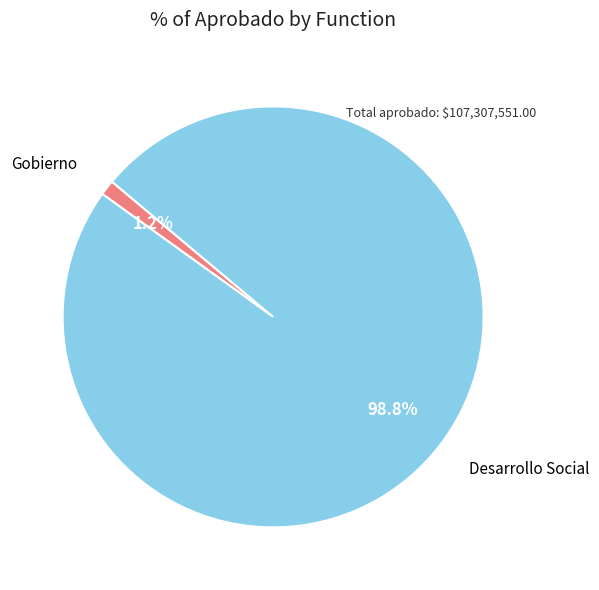

How many segments does this pie chart have?

2